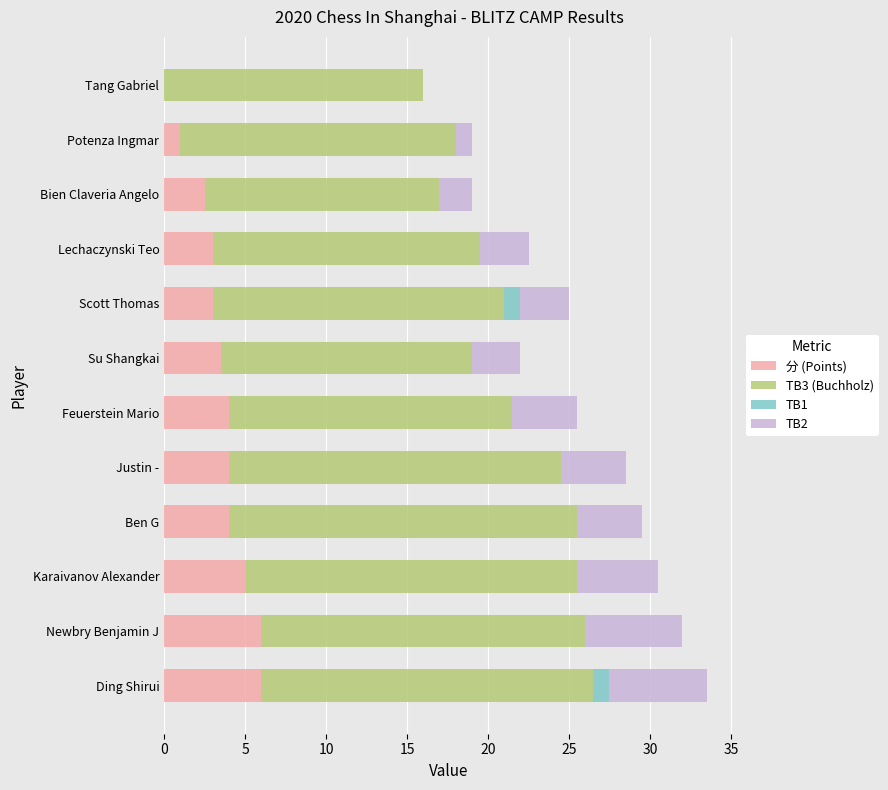

What is the total value across all series at Ben G?

29.5